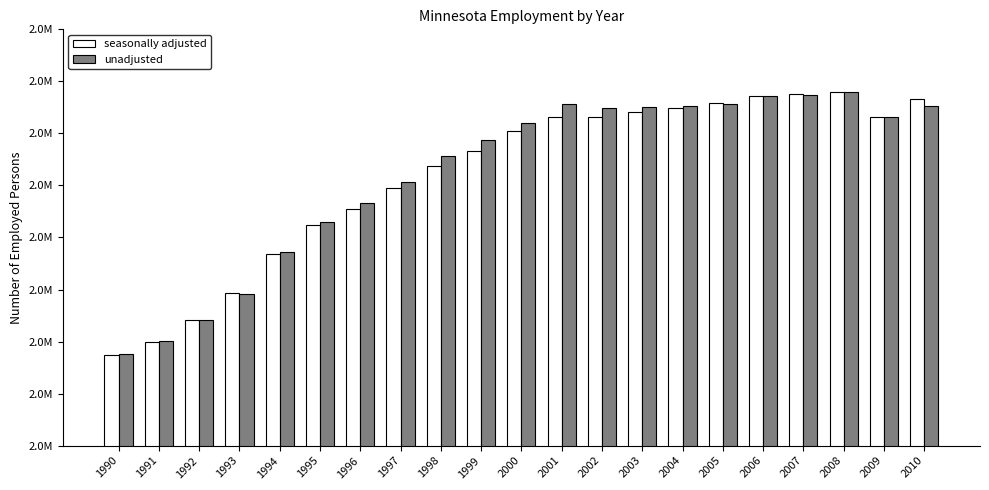

Which has a higher value, 1998 or 2006?

2006